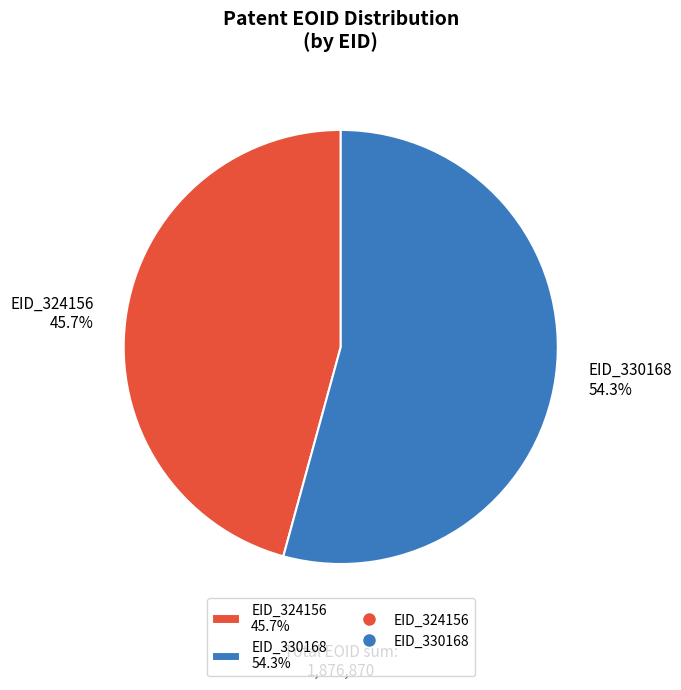

To the nearest percent, what is the difference between the EID_324156 and EID_330168 slice percentages?

9%